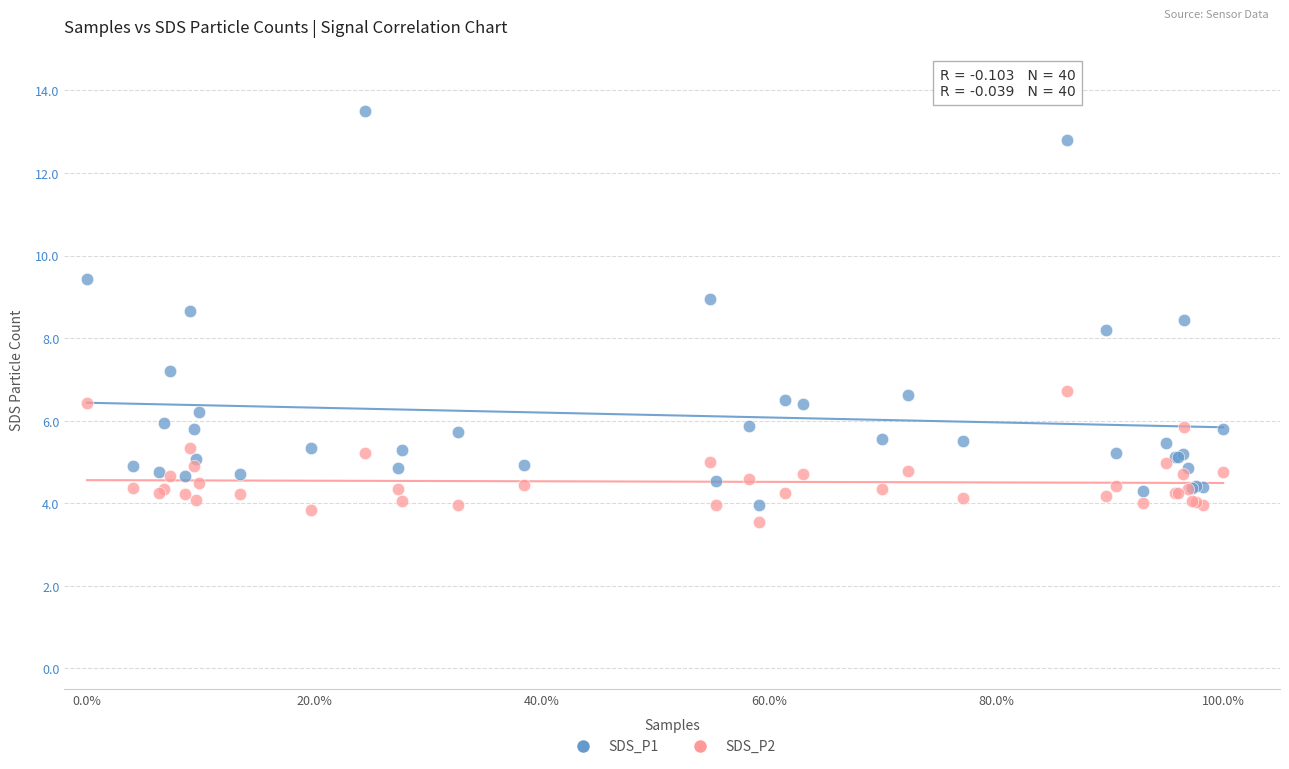

Which series has the largest Y range (max minus min)?

SDS_P1